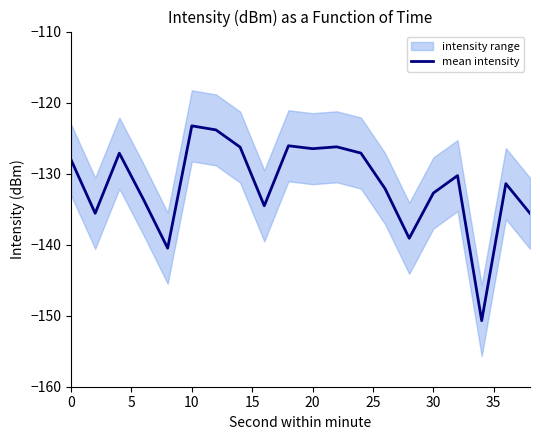

How many interior local peaks (higher than both neighbors) does the data have?

6